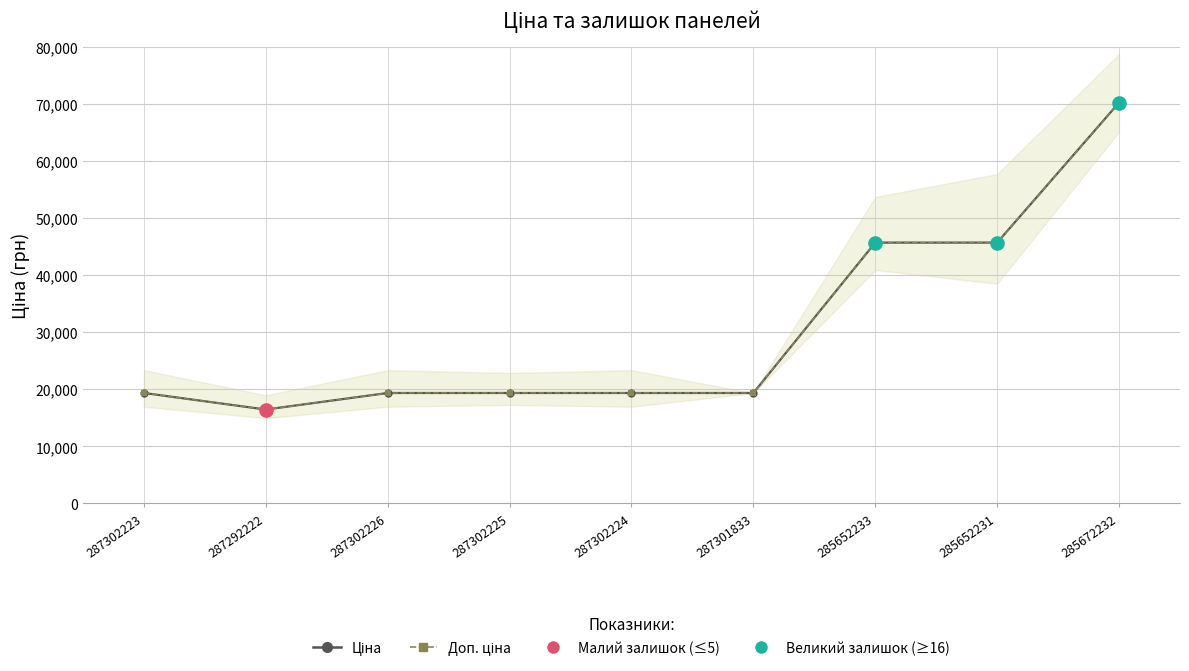

Which series has the largest Y range (max minus min)?

Ціна